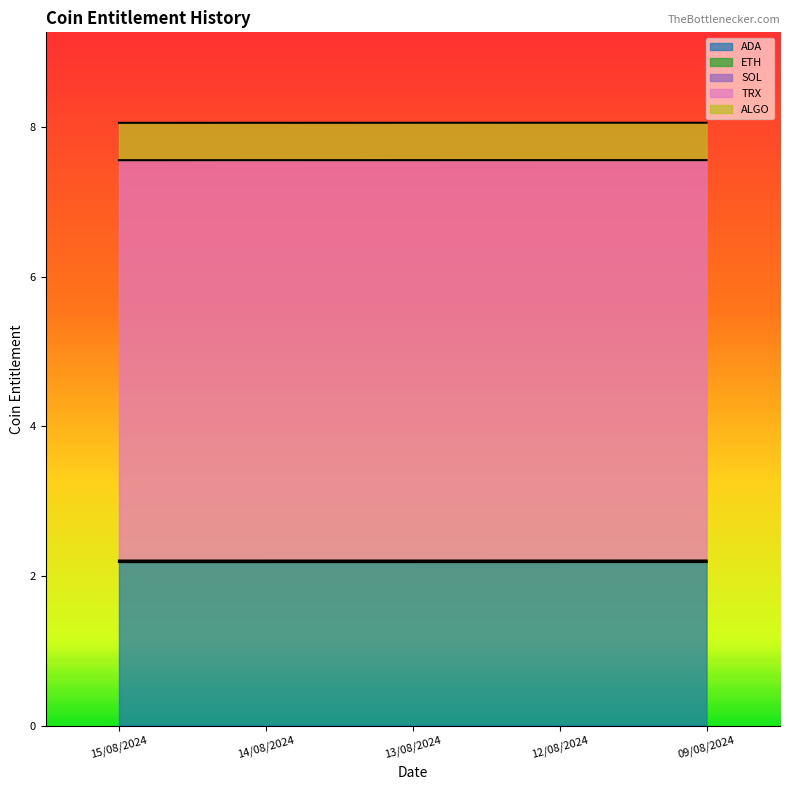

Reading right to left, extract all data points from this chart.

ADA: 2.2	2.2	2.2	2.2	2.2
ETH: 0.0	0.0	0.0	0.0	0.0
SOL: 0.0	0.0	0.0	0.0	0.0
TRX: 5.4	5.4	5.4	5.4	5.4
ALGO: 0.5	0.5	0.5	0.5	0.5